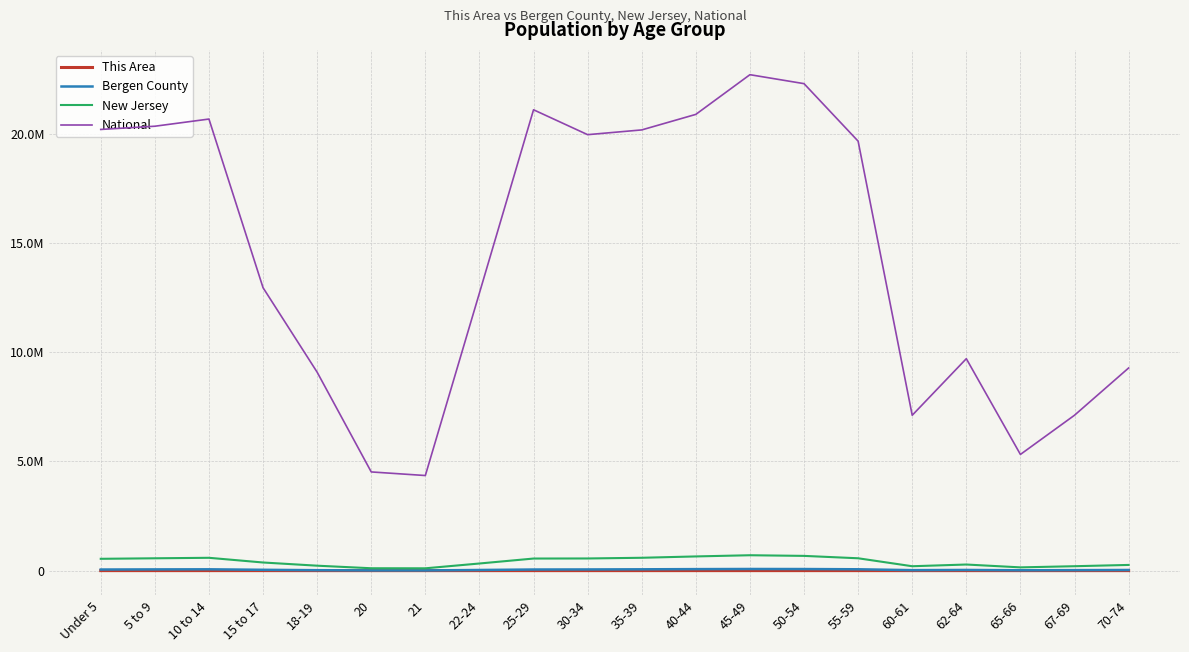

At which label does This Area reach its minimum?

21